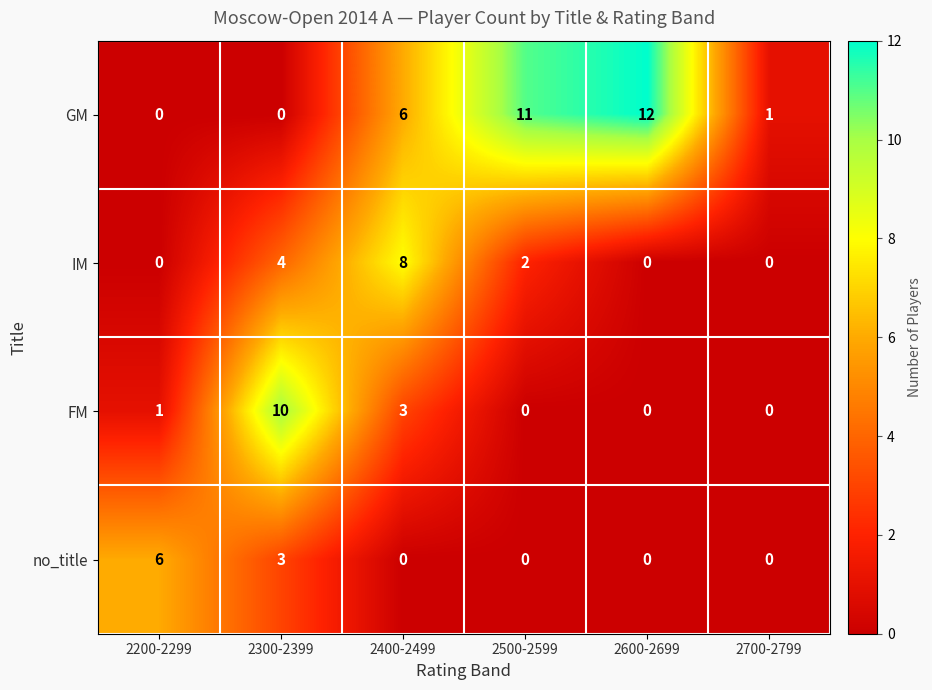

What is the maximum value for FM?

10